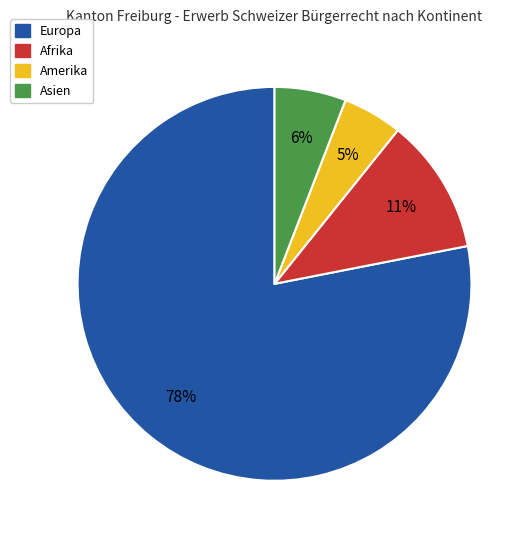

What is the largest slice in the pie chart?

Europa